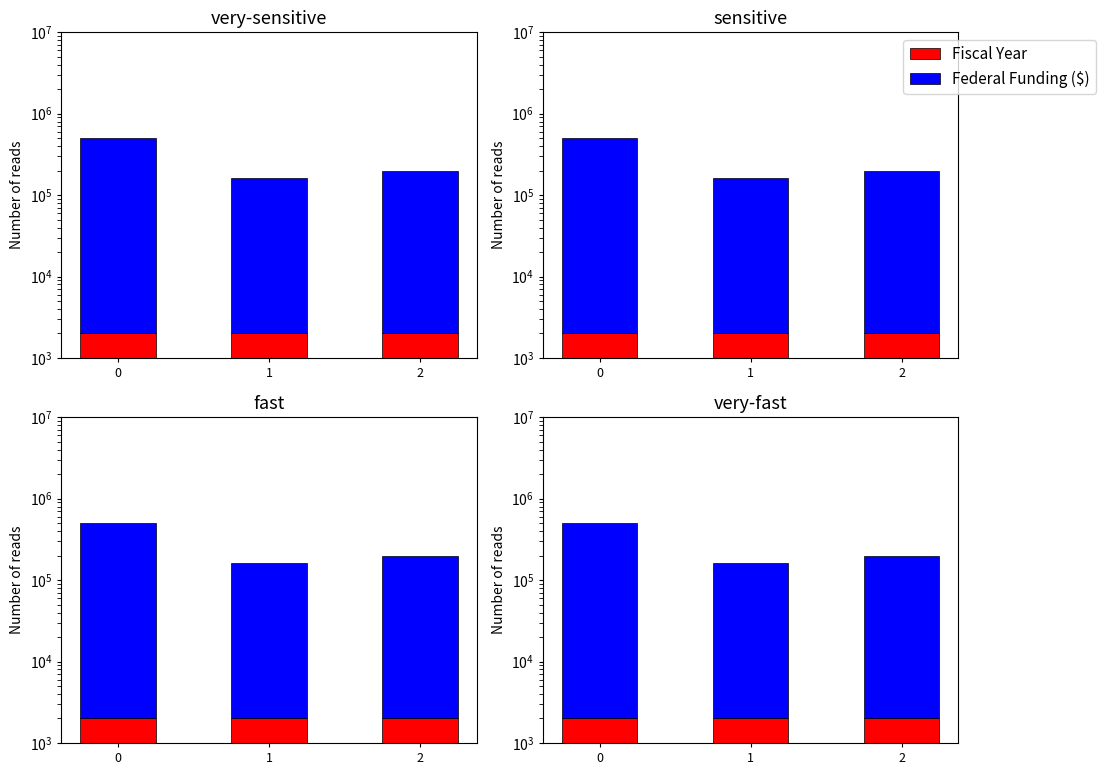

True or false: Fiscal Year has a value of 2010 at 1.

True